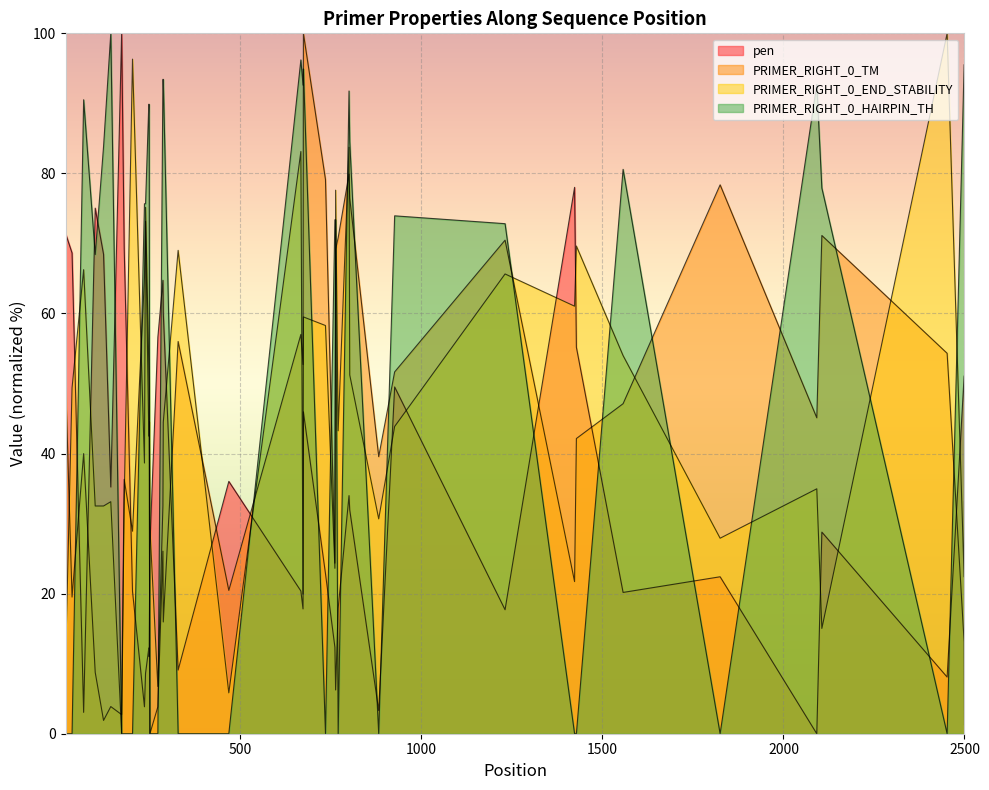

What is the difference between the highest and lowest values at 1557?

60.4